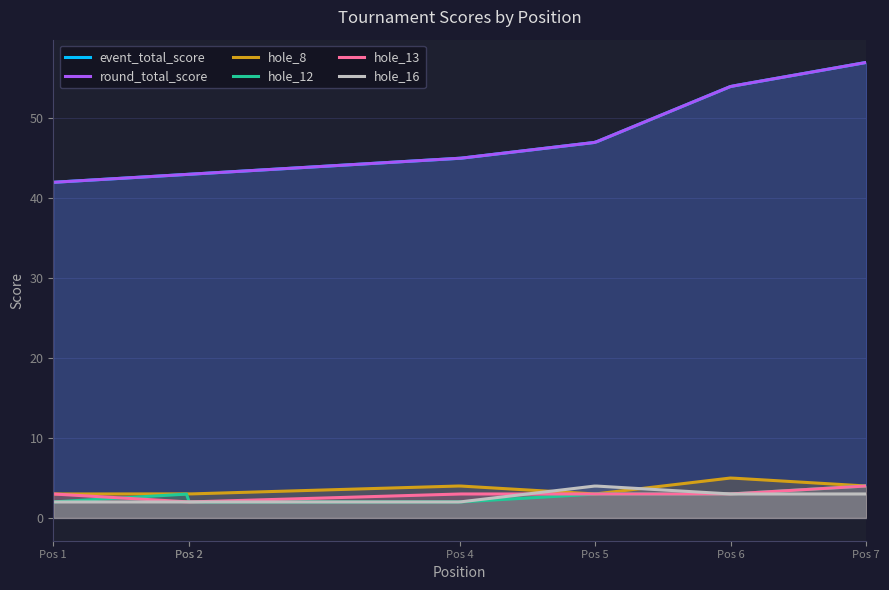

What is the total value across all series at 2?

96